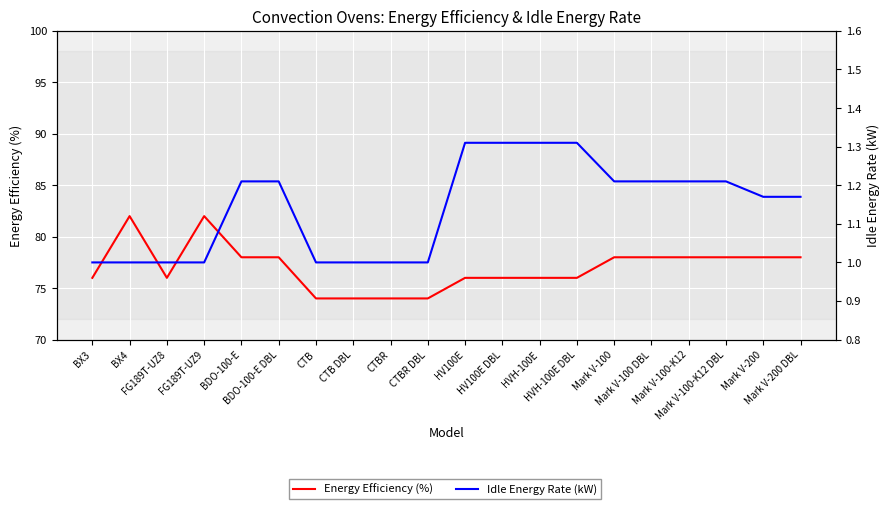

Rank the series at CTB DBL from lowest to highest value.

Idle Energy Rate (kW), Energy Efficiency (%)